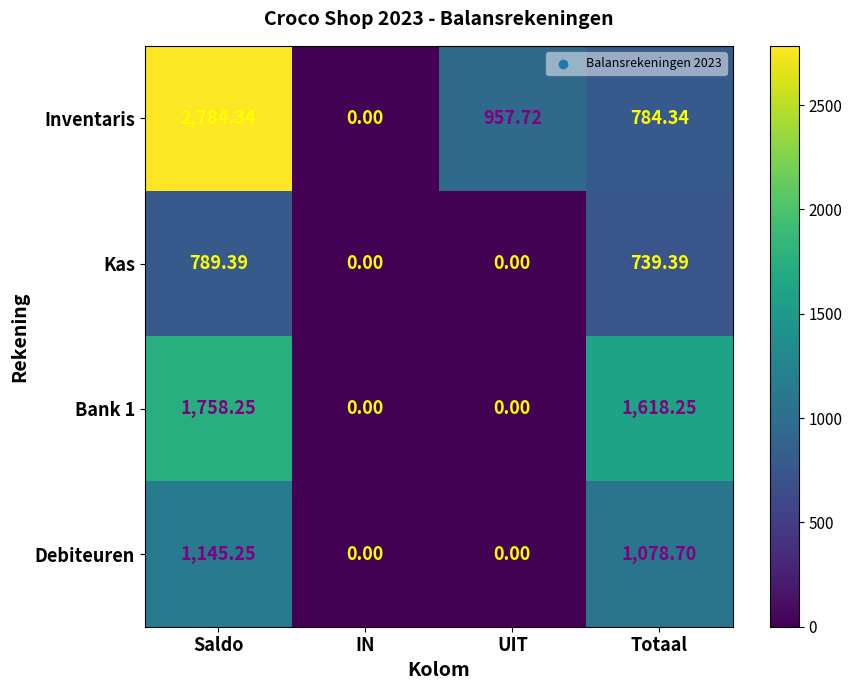

At which label does Inventaris first exceed 957?

Saldo